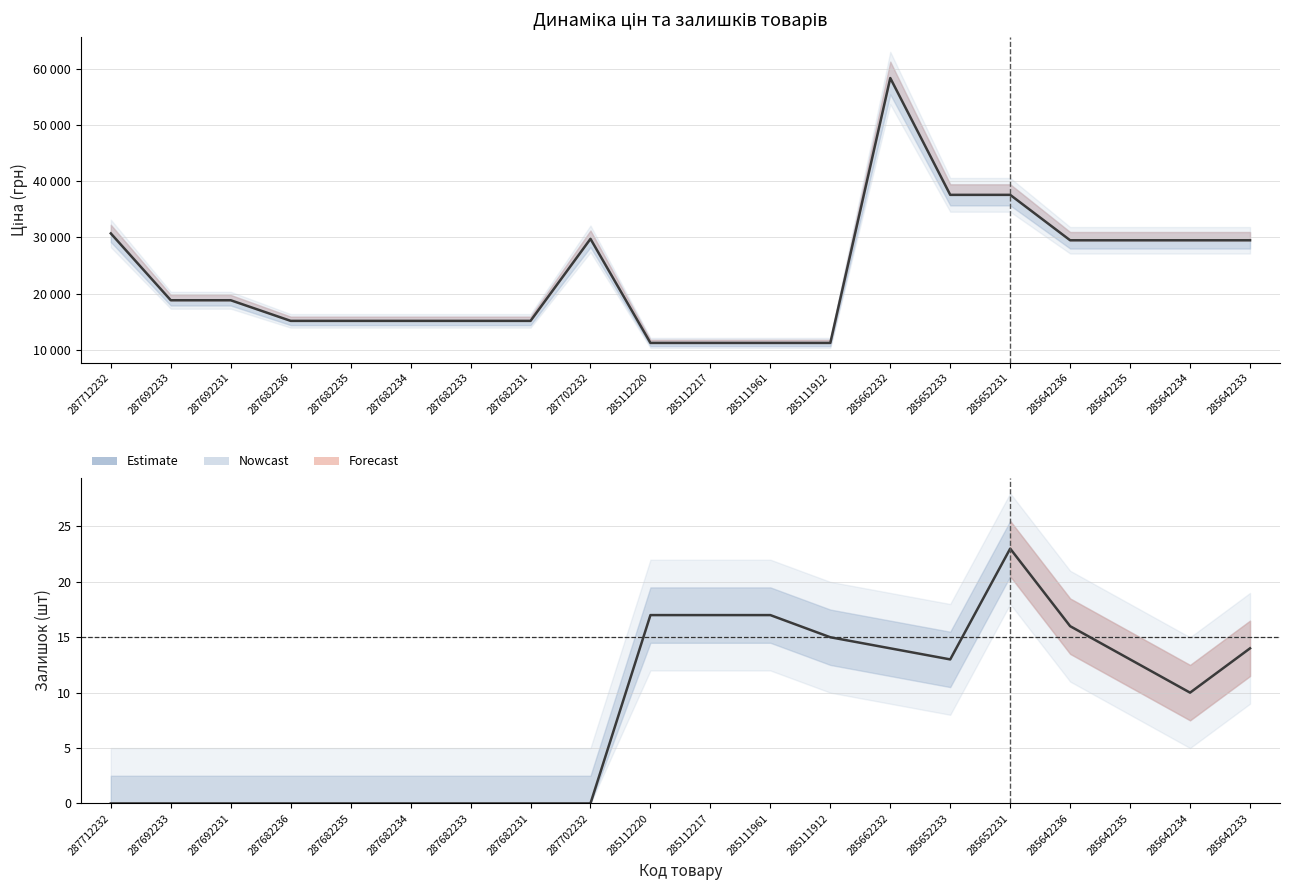

Reading right to left, what are all the values shown in this chart?

Ціна: 285642233=29491.5	285642234=29491.5	285642235=29491.5	285642236=29491.5	285652231=37593.6	285652233=37593.6	285662232=58426.5	285111912=11188.2	285111961=11188.2	285112217=11188.2	285112220=11188.2	287702232=29747.2	287682231=15120.0	287682233=15120.0	287682234=15120.0	287682235=15120.0	287682236=15120.0	287692231=18796.8	287692233=18796.8	287712232=30717.1
Залишок: 285642233=14.0	285642234=10.0	285642235=13.0	285642236=16.0	285652231=23.0	285652233=13.0	285662232=14.0	285111912=15.0	285111961=17.0	285112217=17.0	285112220=17.0	287702232=0.0	287682231=0.0	287682233=0.0	287682234=0.0	287682235=0.0	287682236=0.0	287692231=0.0	287692233=0.0	287712232=0.0